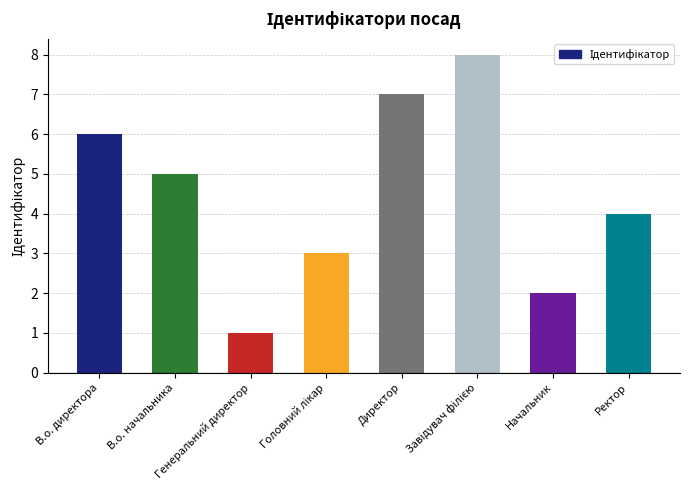

Reading left to right, extract all data points from this chart.

6	5	1	3	7	8	2	4